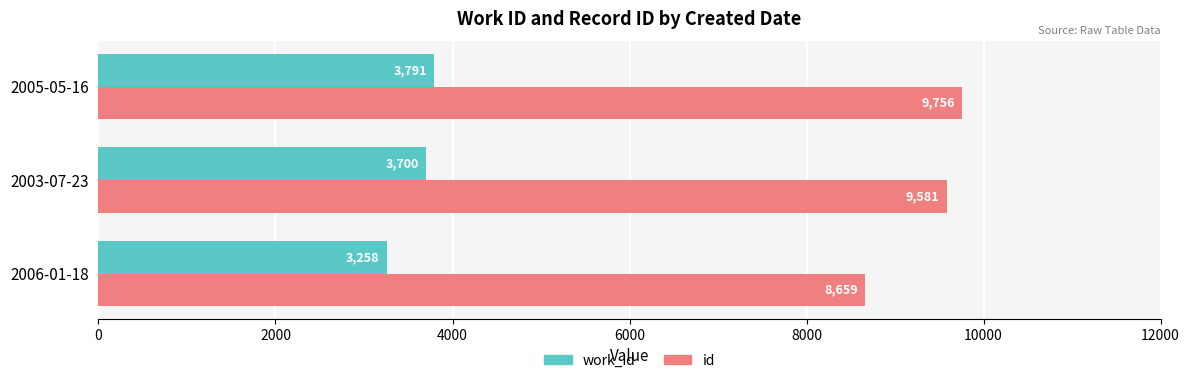

How many categories are shown in the chart?

3